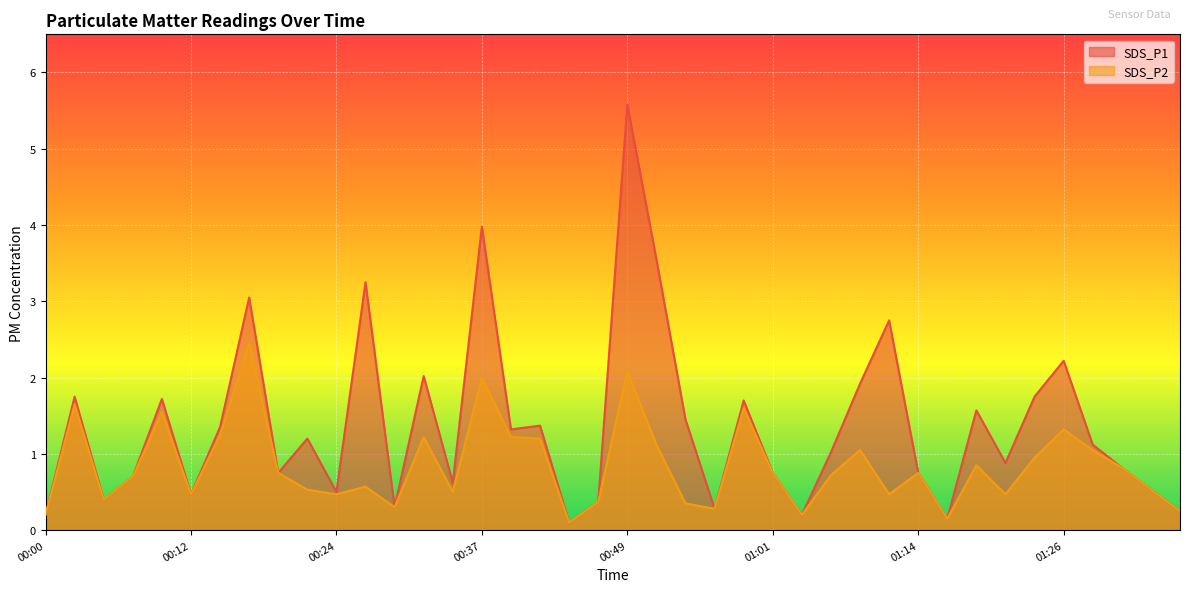

What is the label of the 9th point from the left?

00:19